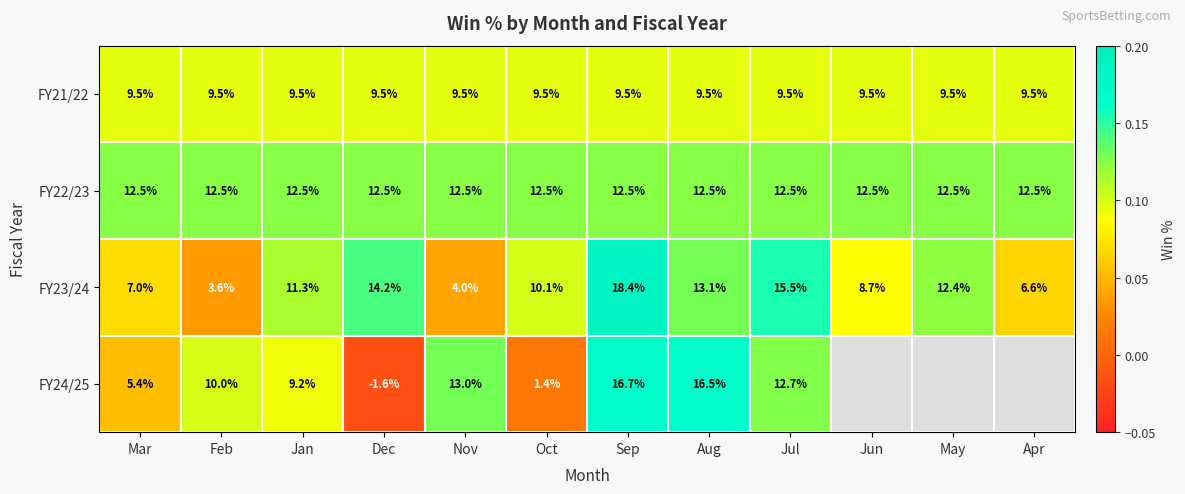

At which label does FY23/24 first exceed 11?

Jan